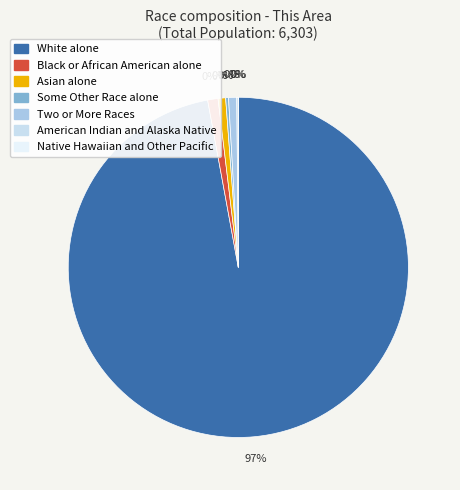

How much of the chart is everything except American Indian and Alaska Native?

99.9%